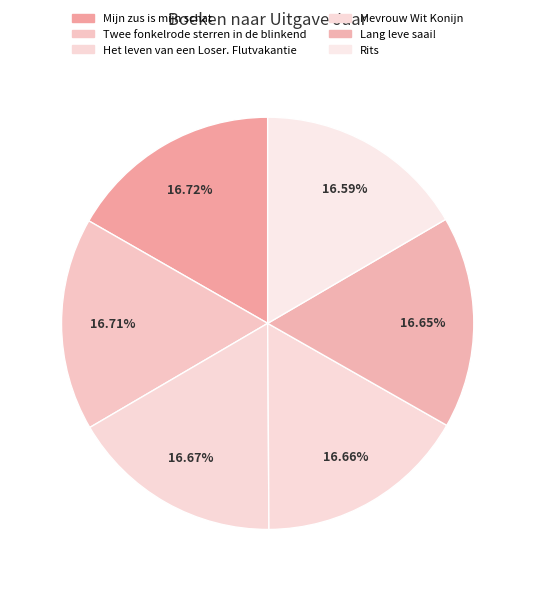

How many segments does this pie chart have?

6